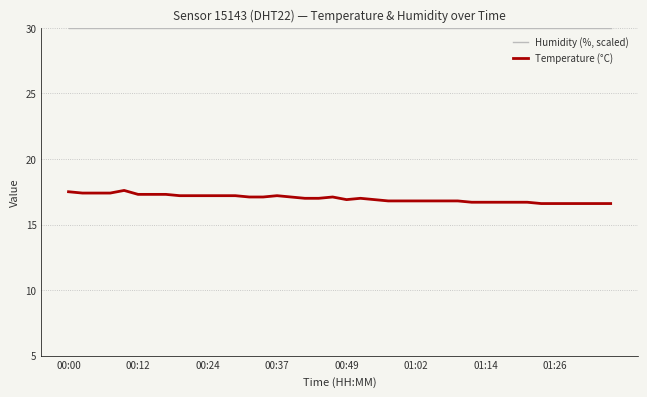

What is the maximum value shown in the chart?

30.0